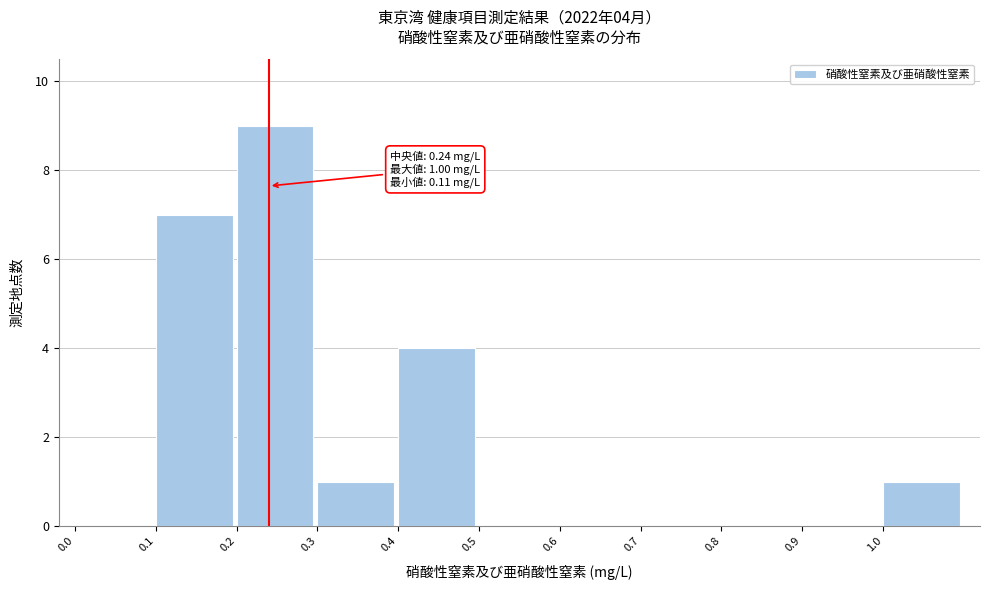

Over which range of the x-axis is the bar tallest?

0.2 to 0.3